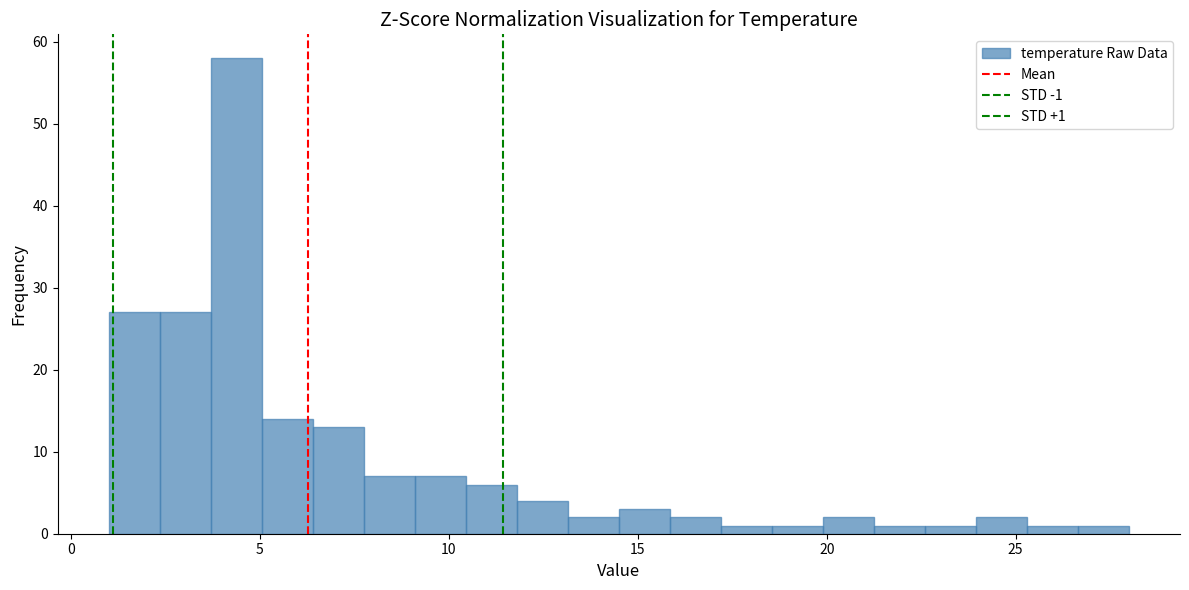

Around what value on the x-axis is the tallest bar? Give the approximate position of its centre, as read against the axis.

4.5